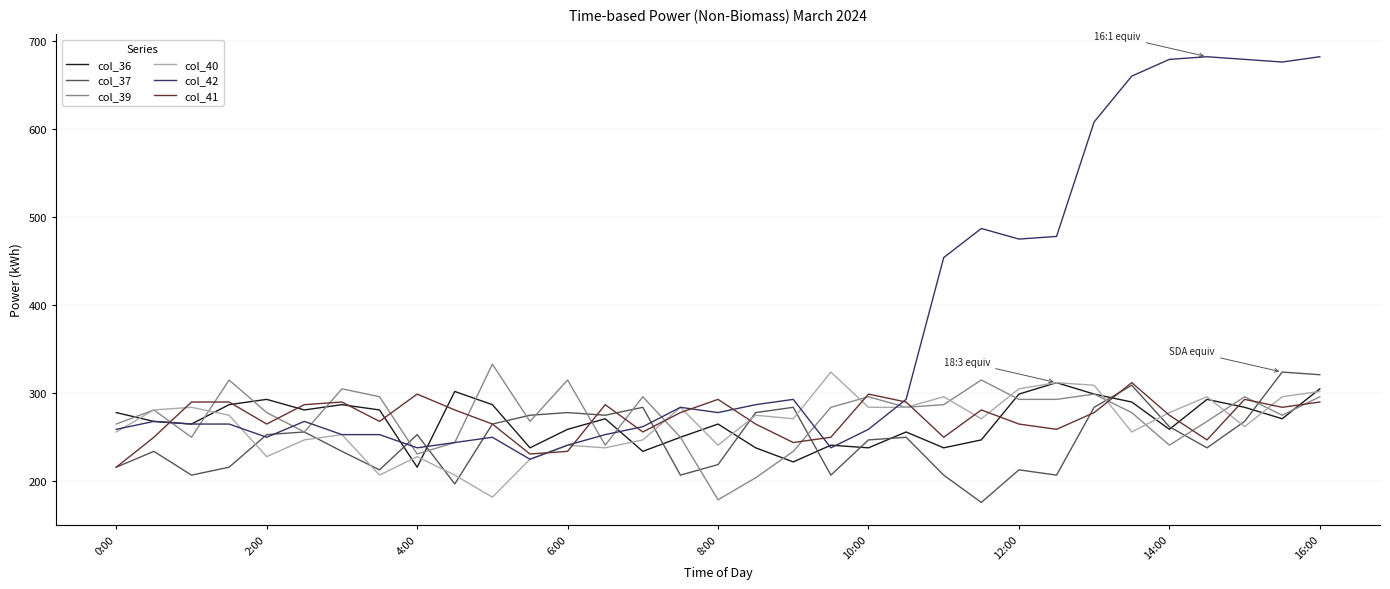

Which series has the largest total across all categories?

col_42